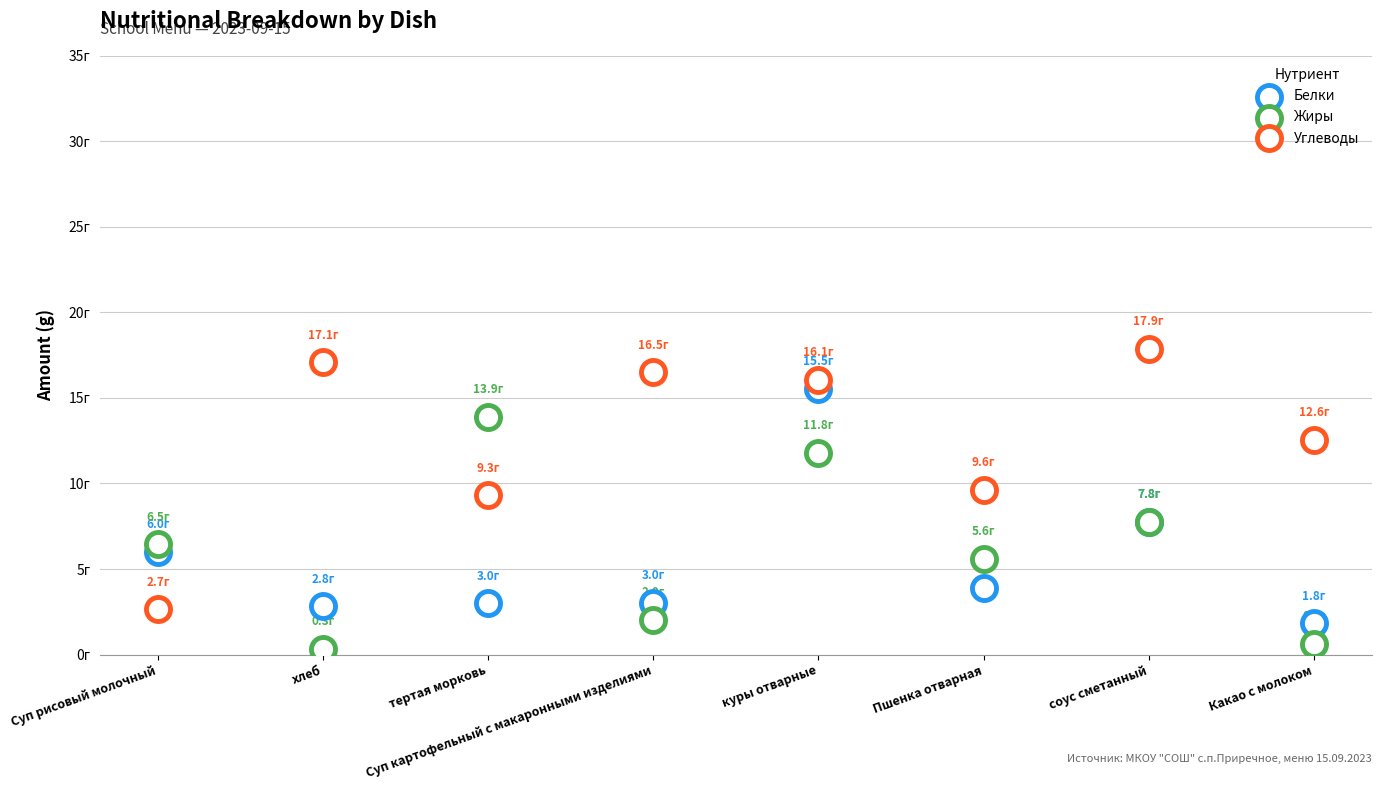

What are all the series names shown in the legend?

Белки, Жиры, Углеводы